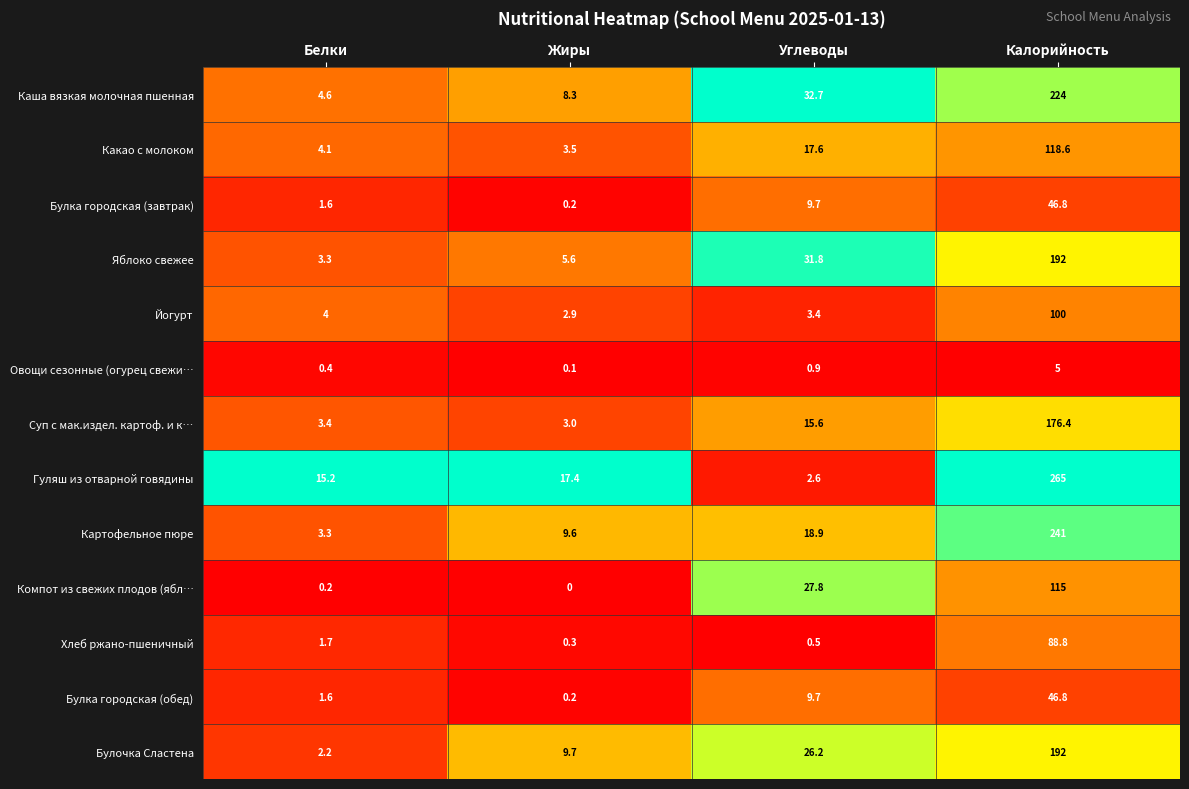

True or false: Булочка Сластена has a value of 122.1 at Калорийность.

False